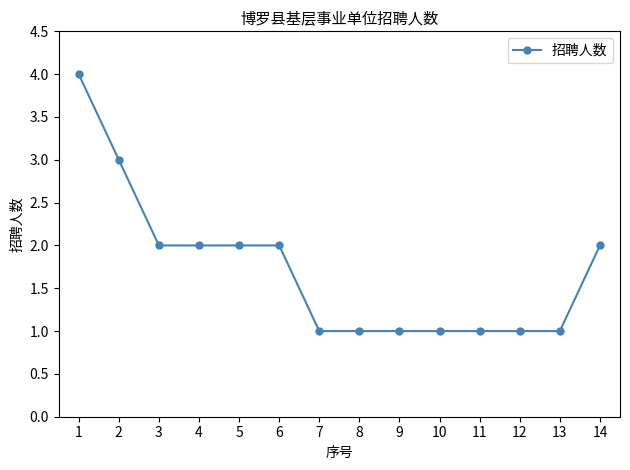

What is the greatest value displayed?

4